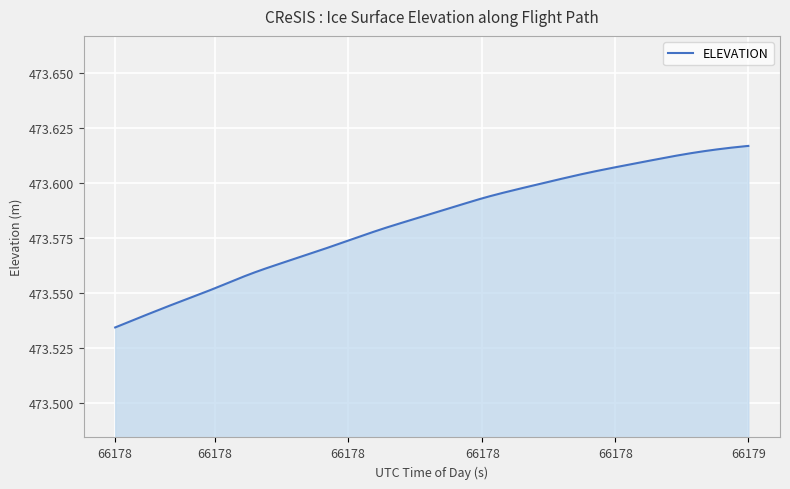

True or false: the data has more than 0 interior local peaks.

False